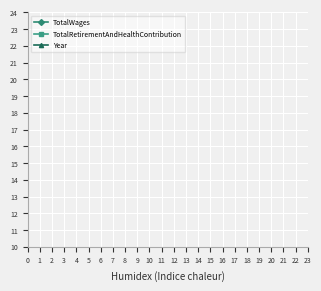

How many data points does each series have?

3